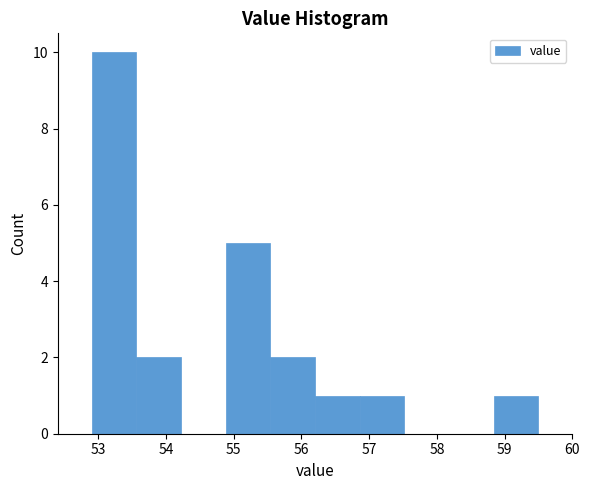

Reading left to right, list every bar in this chart as the range it spans on the x-axis followed by its height. Neither the bar edges nor the heights are printed on the chart, so give them approximately, as read against the axes.

52.90 to 53.56: 10
53.56 to 54.22: 2
54.22 to 54.88: 0
54.88 to 55.54: 5
55.54 to 56.20: 2
56.20 to 56.86: 1
56.86 to 57.52: 1
57.52 to 58.18: 0
58.18 to 58.84: 0
58.84 to 59.50: 1